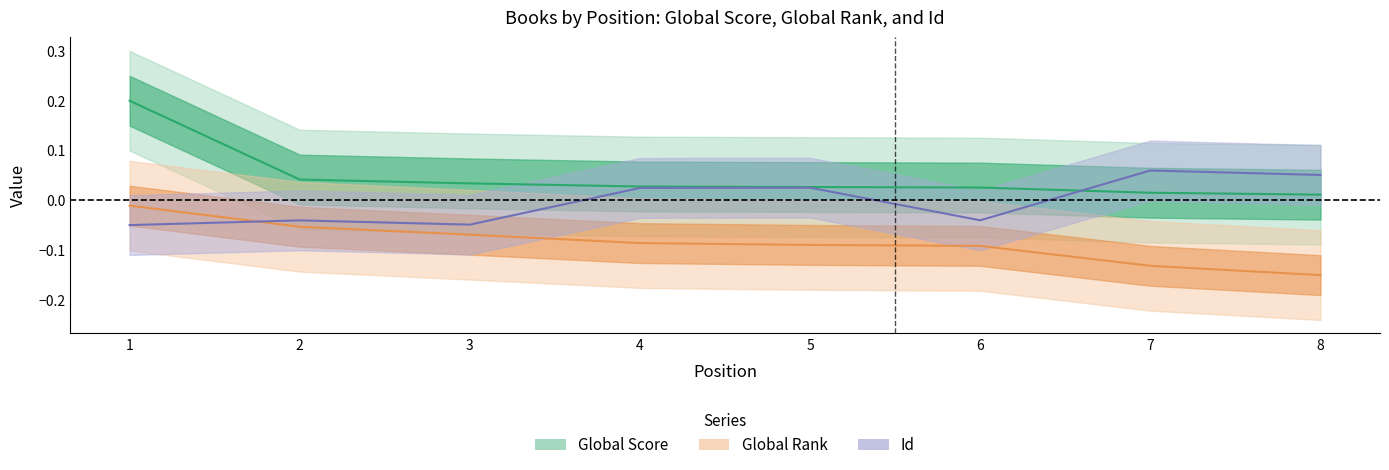

Where is Global Score nearest to the value 0?

8